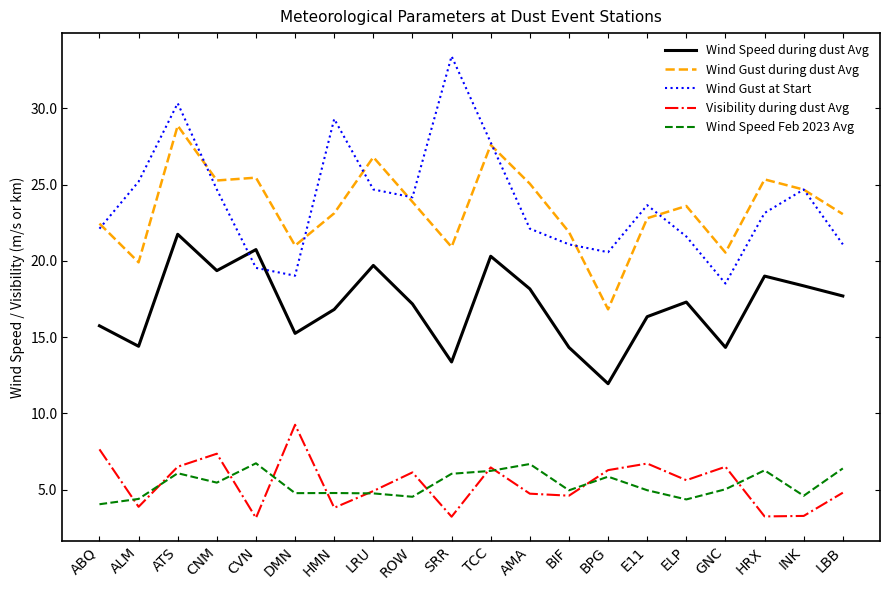

Which category has the lowest value in the Wind Gust during dust Avg series?

BPG